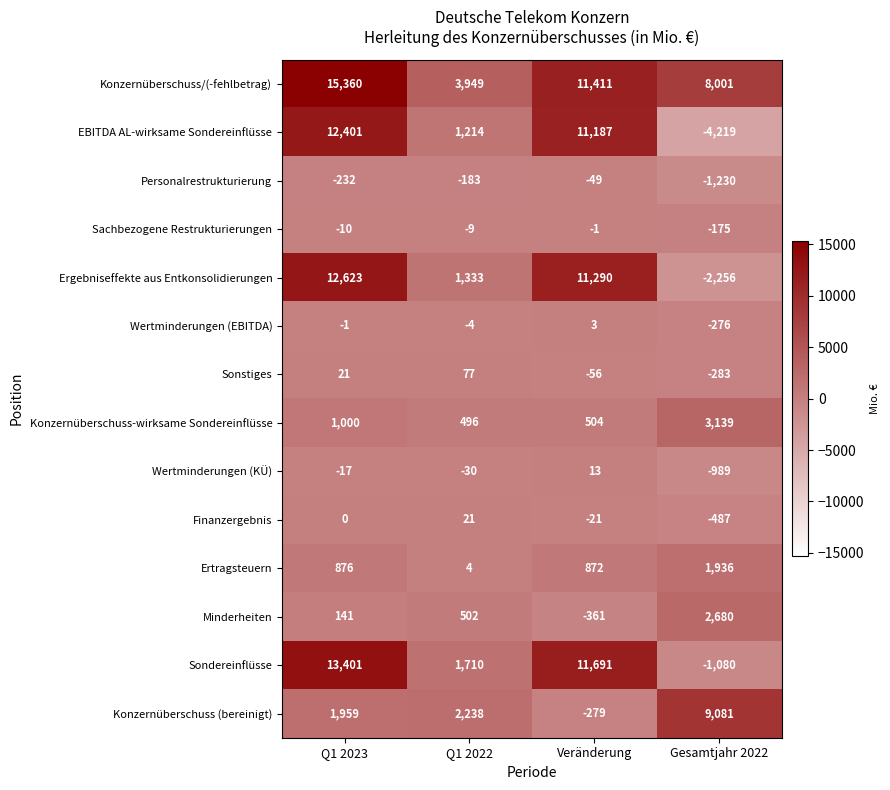

Which label corresponds to the smallest value in the chart?

Gesamtjahr 2022